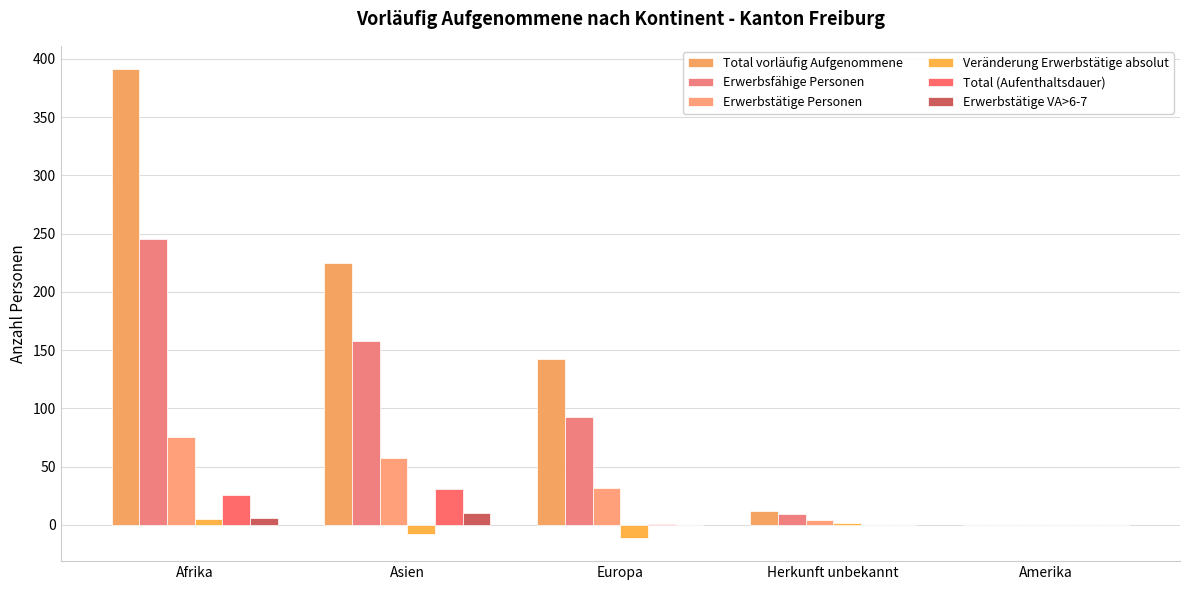

What is the smallest value displayed?

-11